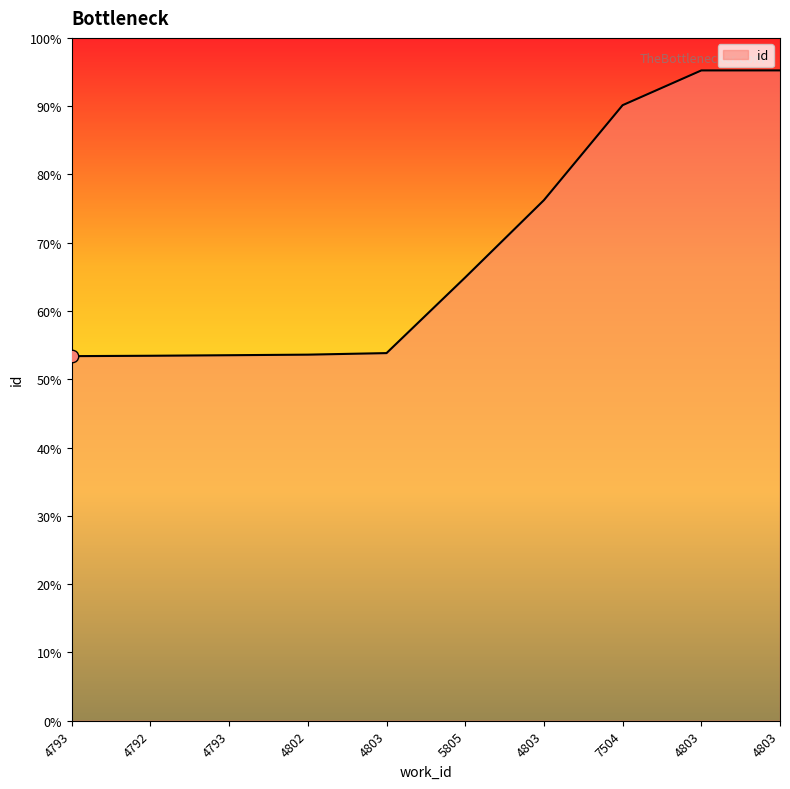

Does the chart have visible grid lines?

No